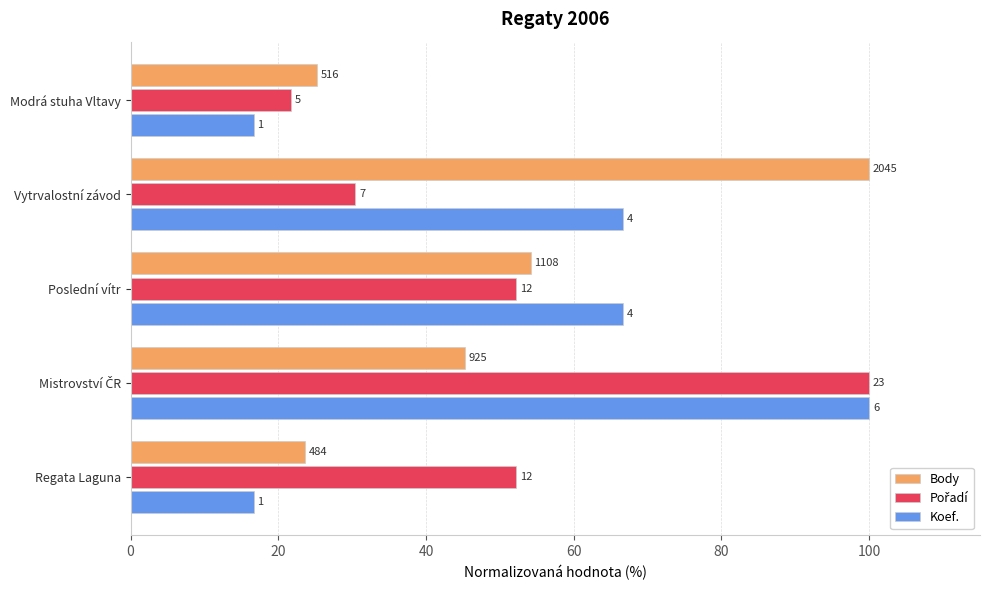

Which series has the largest total across all categories?

Koef.